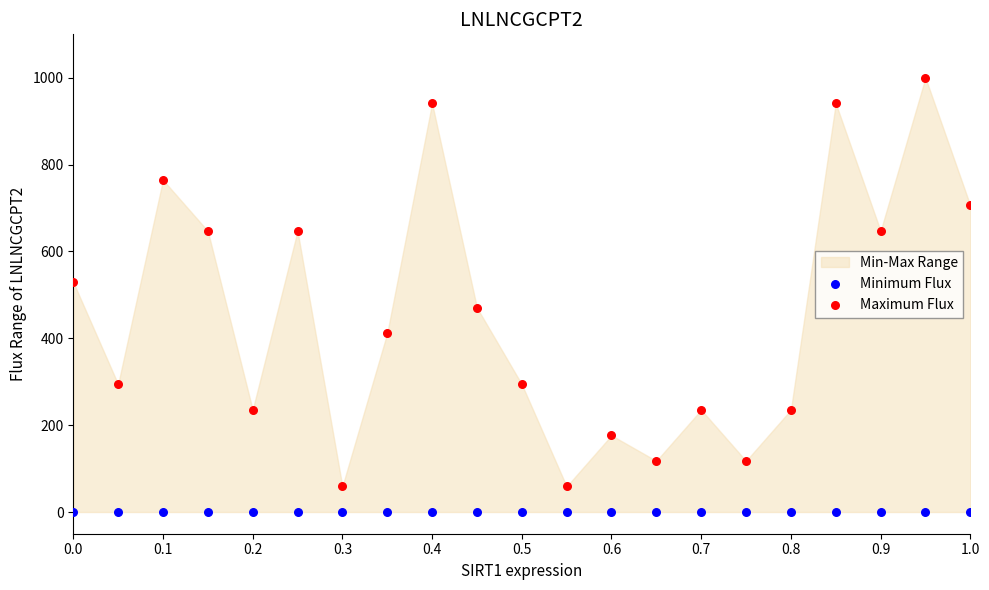

Which series reaches the minimum Y coordinate?

Minimum Flux